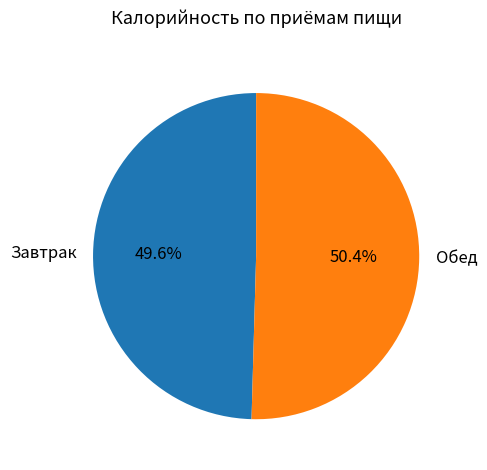

Does any single category account for the majority?

Yes